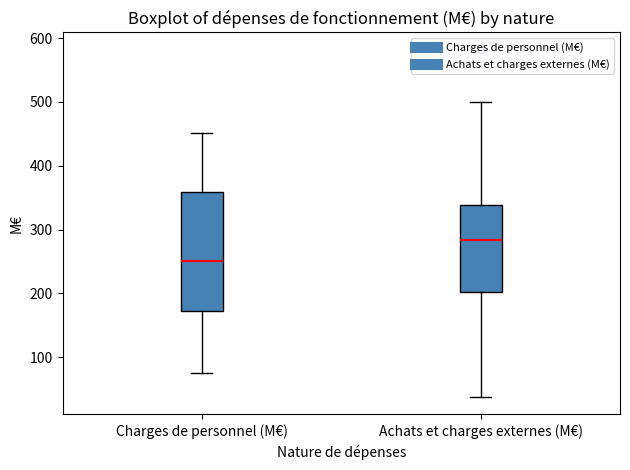

Reading left to right, transcribe this box plot: for each box, give where its median line is, the range the box spans, and where its two whiskers end, as read against the y-axis. The values are not printed on the chart, so give them approximately, as read against the axis.

Charges de personnel (M€): median 250, box 170 to 360, whiskers 80 to 450
Achats et charges externes (M€): median 280, box 200 to 340, whiskers 40 to 500